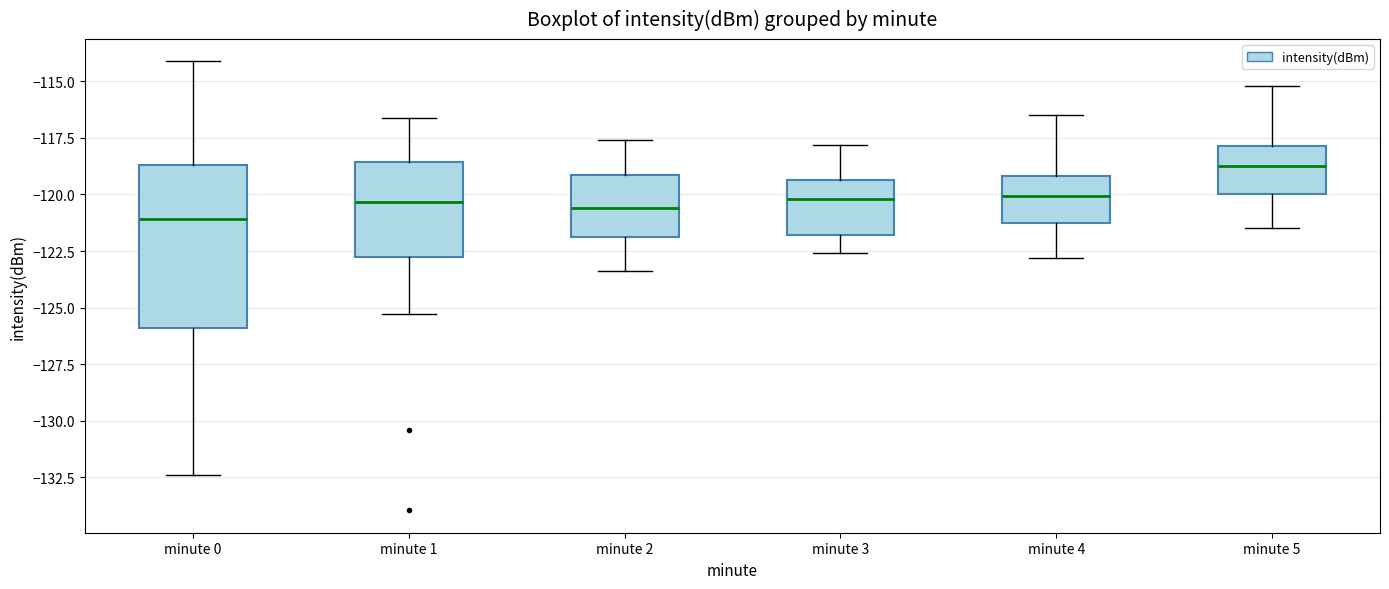

Where does the upper whisker of the box for minute 2 end on the y-axis? The values are not printed on the chart, so give them approximately, as read against the axis.

-117.5